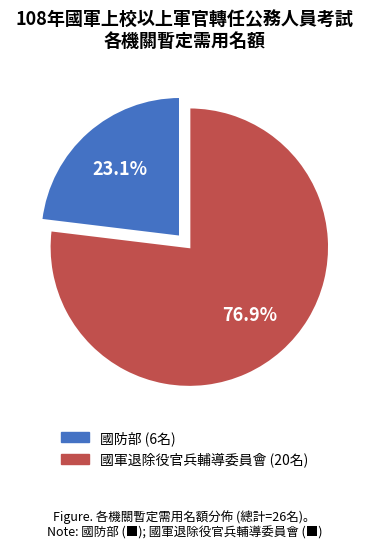

Does any single category account for the majority?

Yes